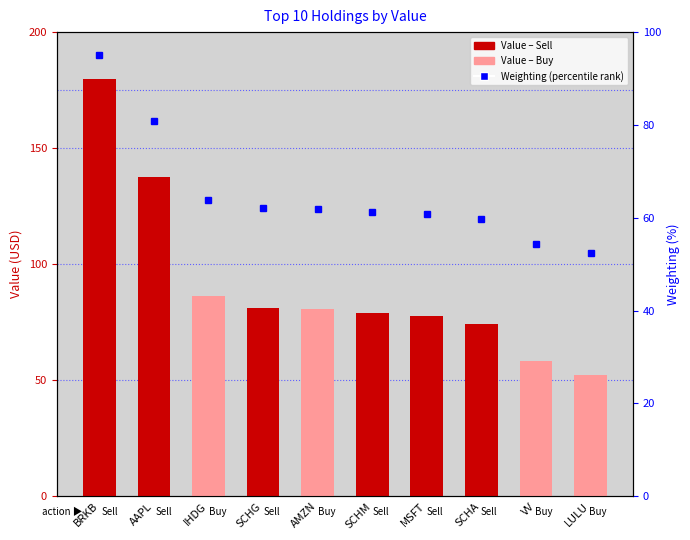

At MSFT, list the series in order from largest to smallest.

Value (scaled), Weighting (percentile rank)